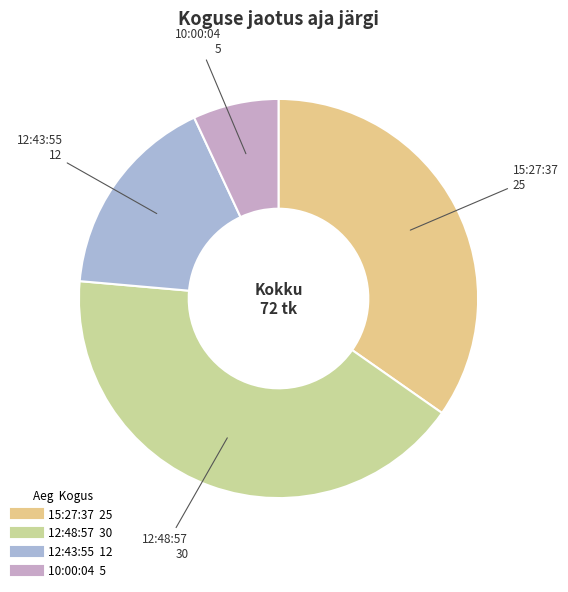

What is the smallest slice in the pie chart?

10:00:04